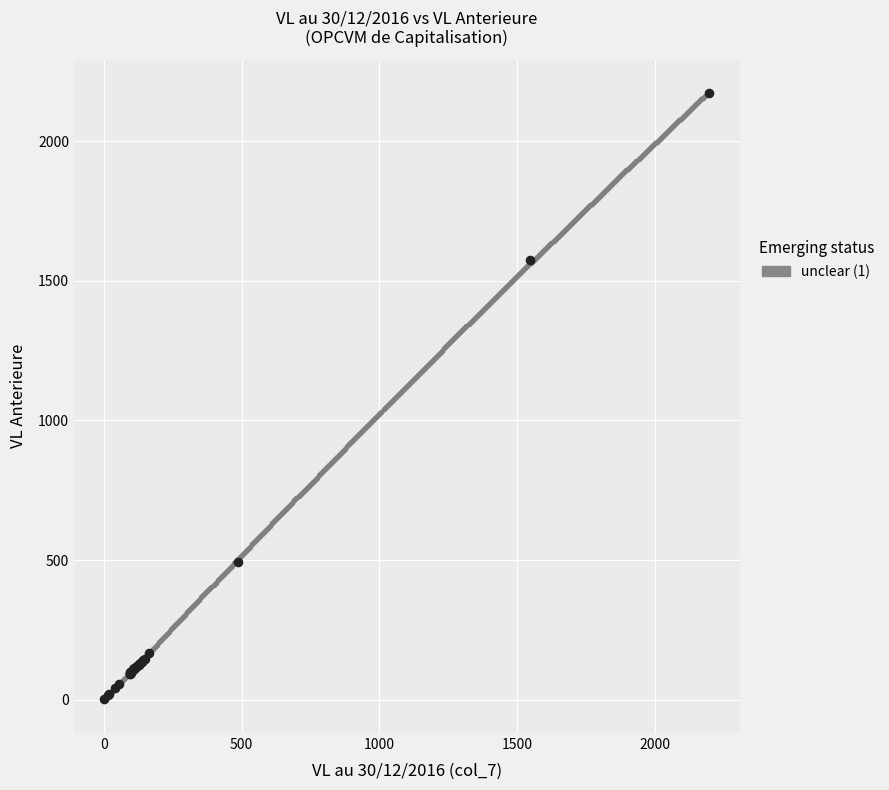

What Y value in the scatter plot is closest to 1086?

1574.1